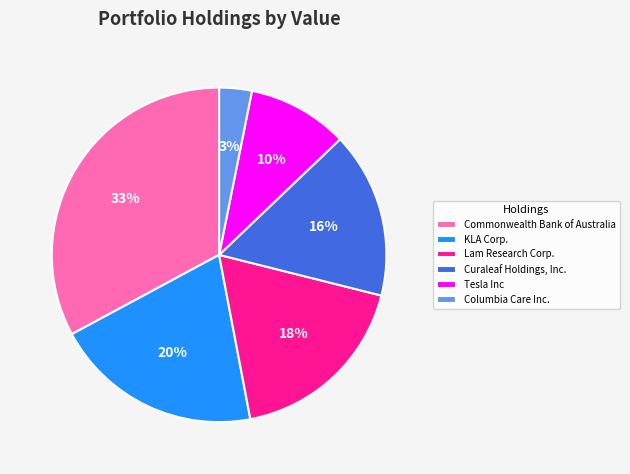

Between KLA Corp. and Curaleaf Holdings, Inc., which is larger?

KLA Corp.